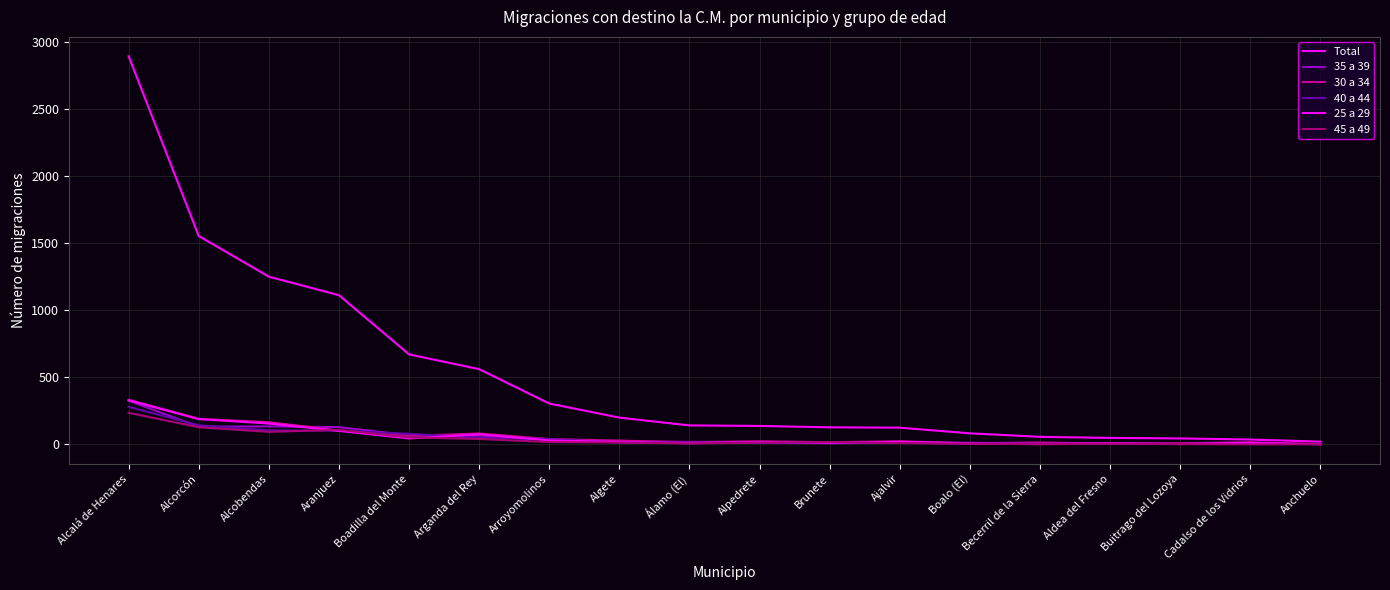

What is the difference between the highest and lowest values at Alpedrete?

126